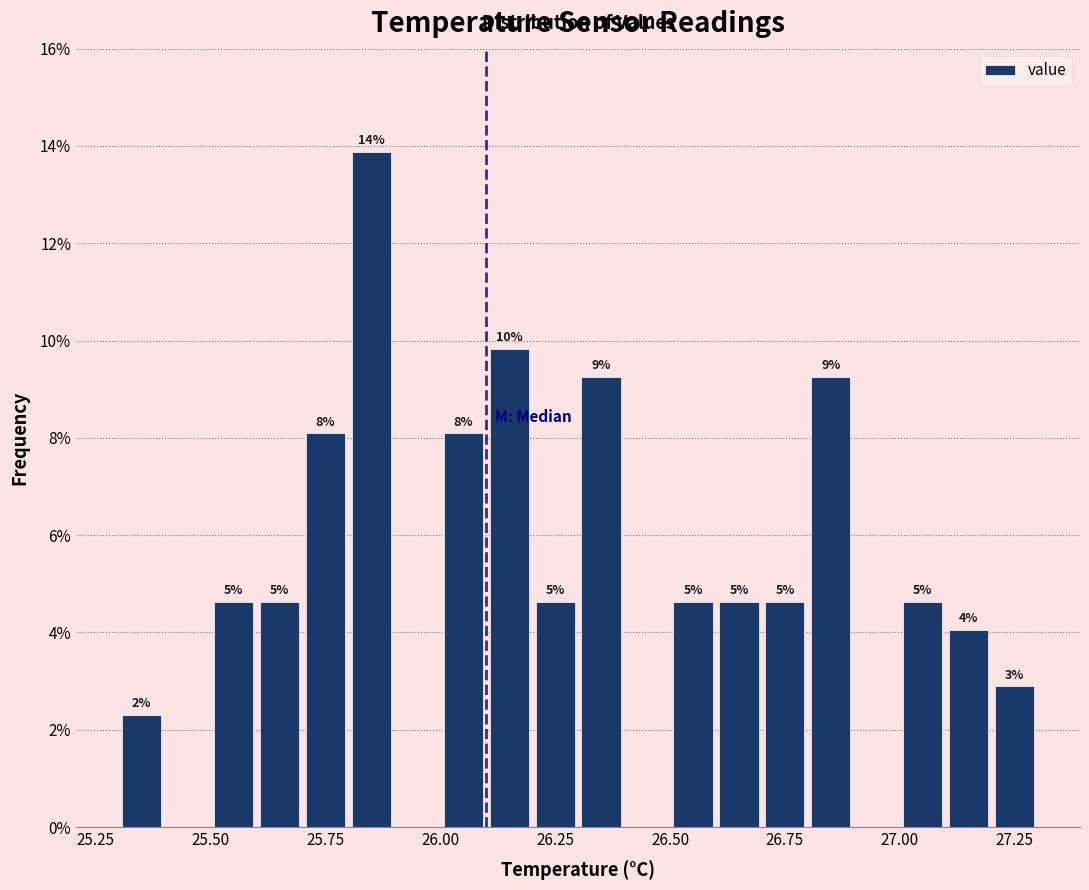

Around what value on the x-axis is the tallest bar? Give the approximate position of its centre, as read against the axis.

25.85